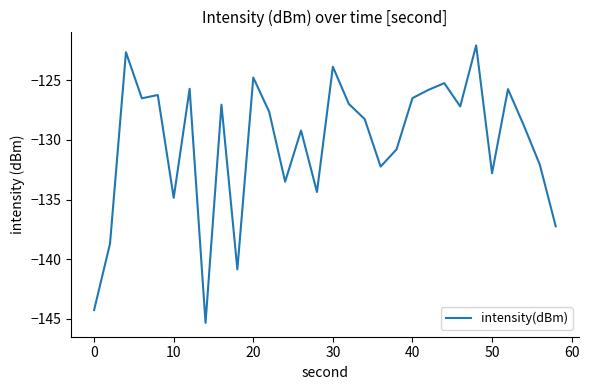

What is the smallest value displayed?

-145.4